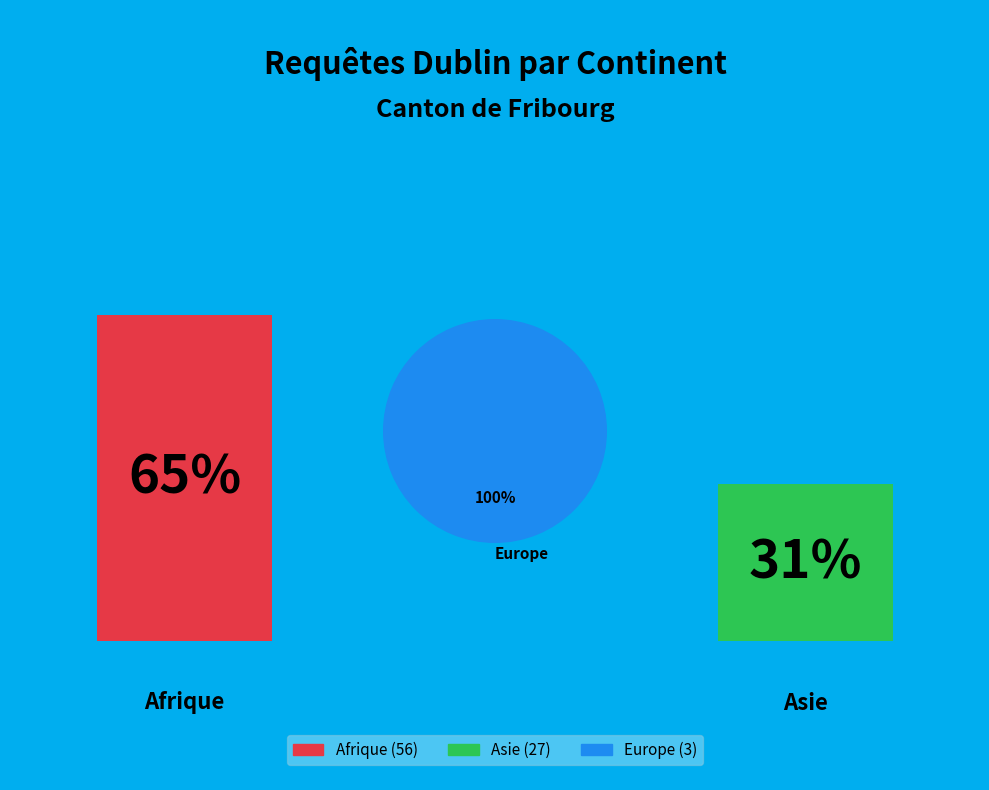

Which category accounts for the majority?

Europe